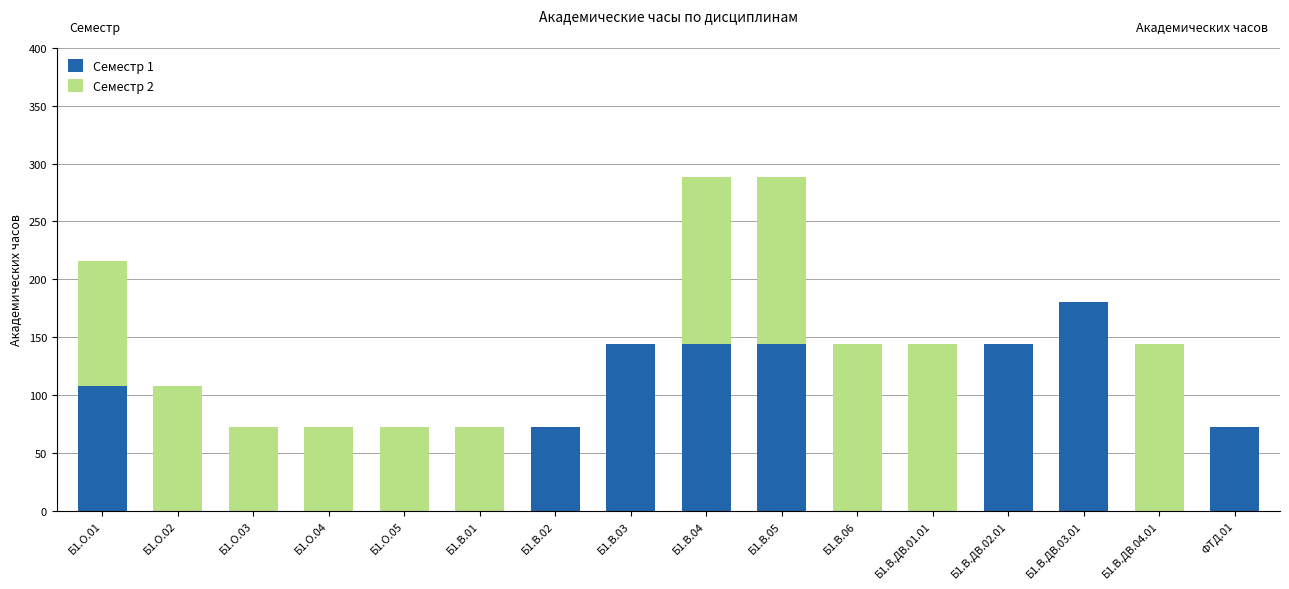

What are all the series names shown in the legend?

Семестр 1, Семестр 2